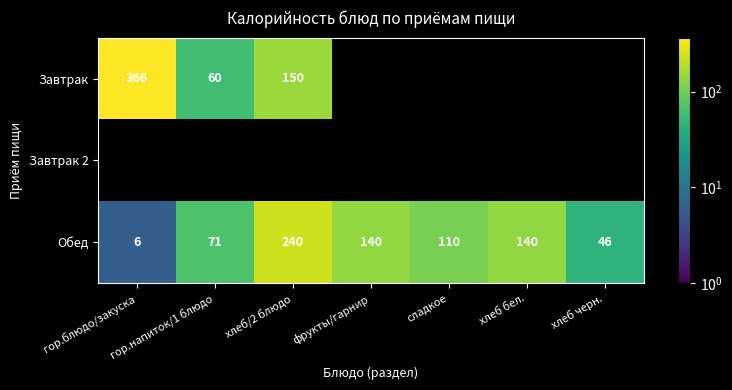

What is the maximum value for Обед?

240